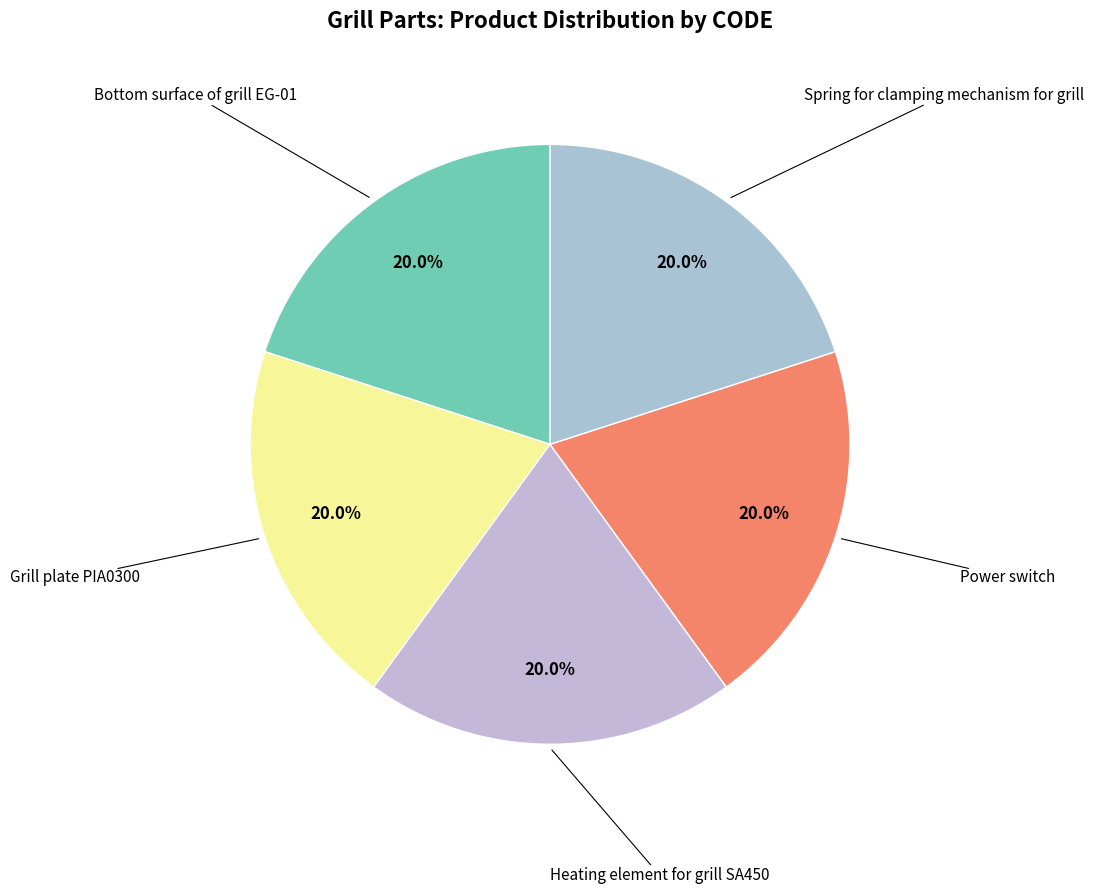

How many slices are in this pie chart?

5